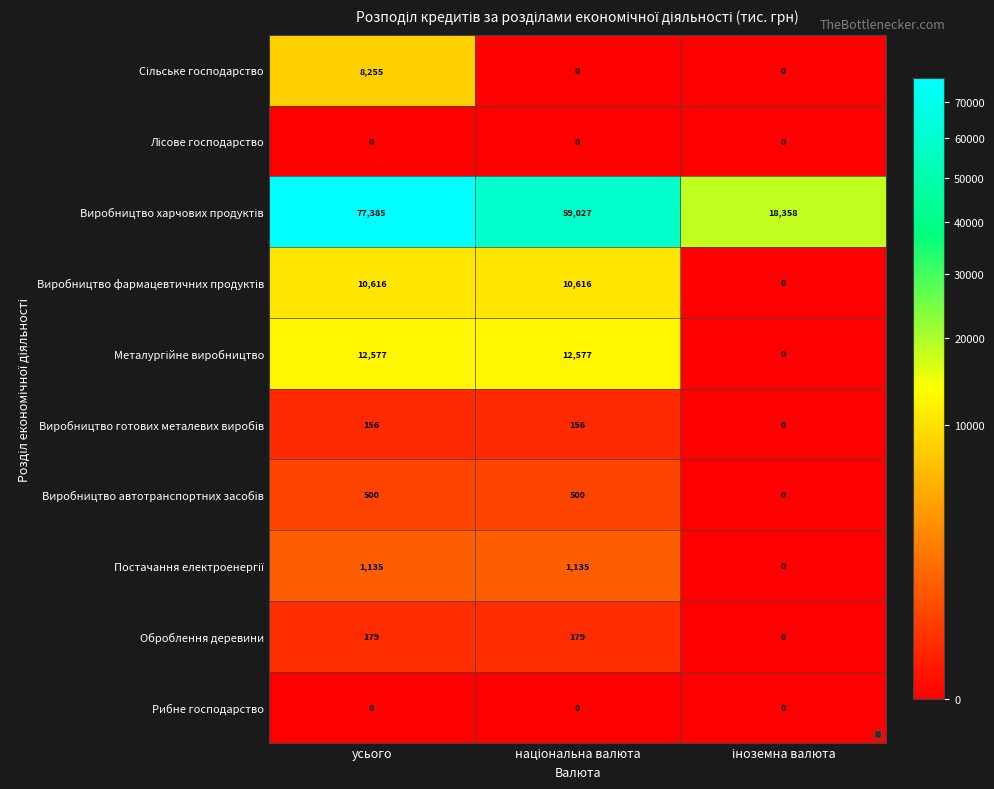

The value of Оброблення деревини at усього is 179.0. True or false?

True